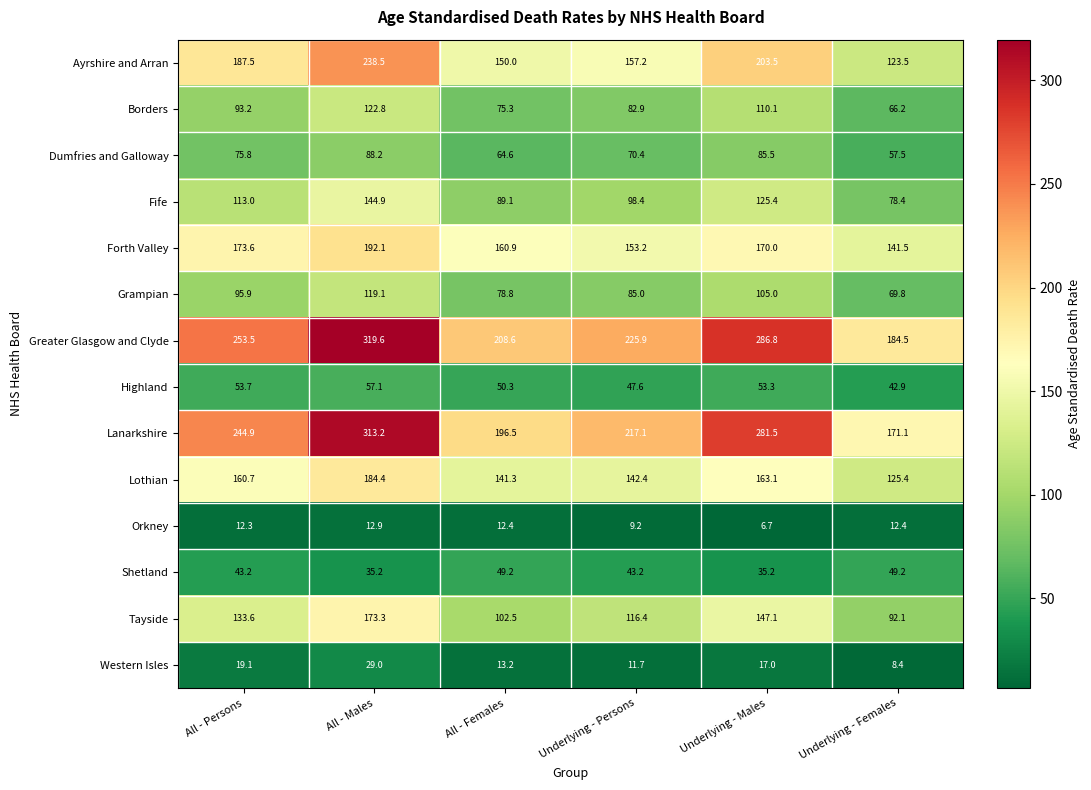

At which category is the sum across all series the highest?

All - Males